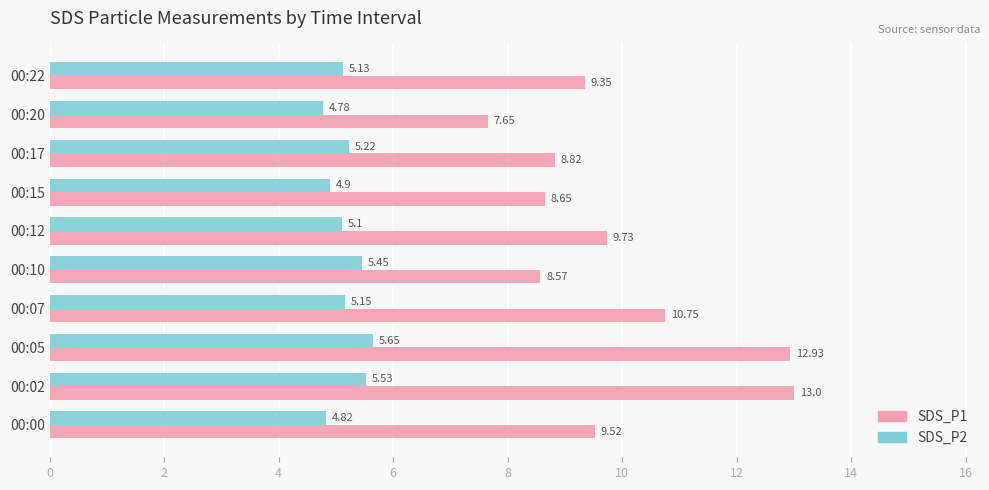

What is the difference between the second highest and minimum values in the SDS_P1 series?

5.3